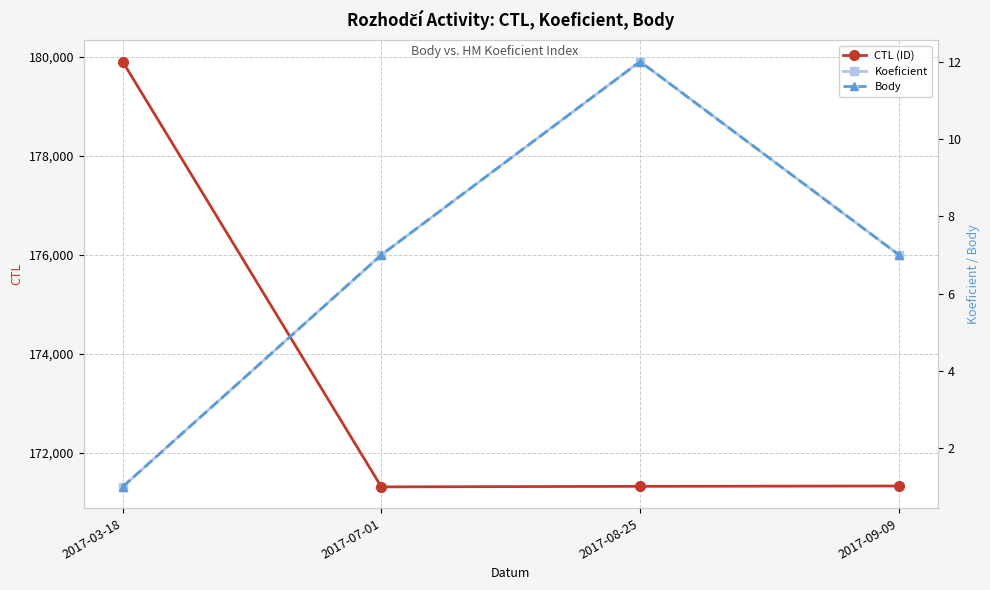

Reading left to right, extract all data points from this chart.

CTL (ID): 179907	171315	171326	171333
Koeficient: 1	7	12	7
Body: 1	7	12	7